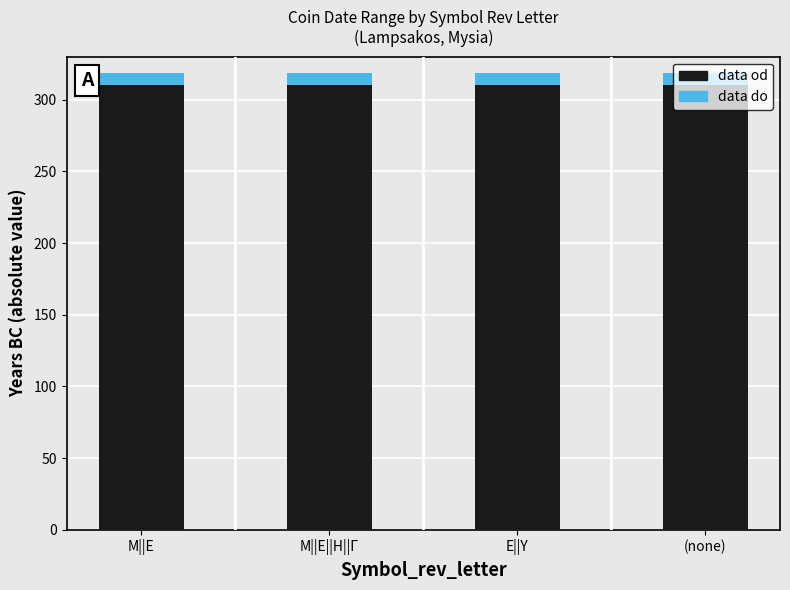

Count the number of categories in the chart.

4